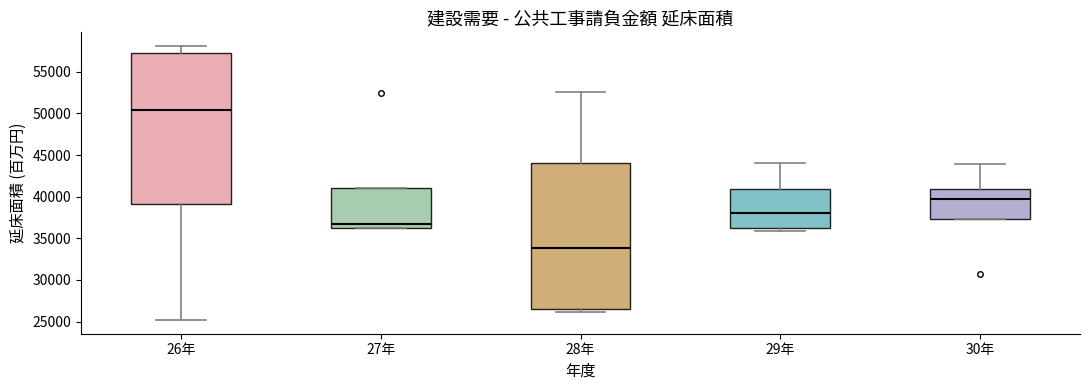

Reading left to right, transcribe this box plot: for each box, give where its median line is, the range the box spans, and where its two whiskers end, as read against the y-axis. The values are not printed on the chart, so give them approximately, as read against the axis.

26年: median 50500, box 39000 to 57000, whiskers 25000 to 58000
27年: median 37000, box 36500 to 41000, whiskers 36000 to 41000
28年: median 34000, box 26500 to 44000, whiskers 26000 to 52500
29年: median 38000, box 36000 to 41000, whiskers 36000 (just below the box's lower edge) to 44000
30年: median 39500, box 37500 to 41000, whiskers 37500 to 44000